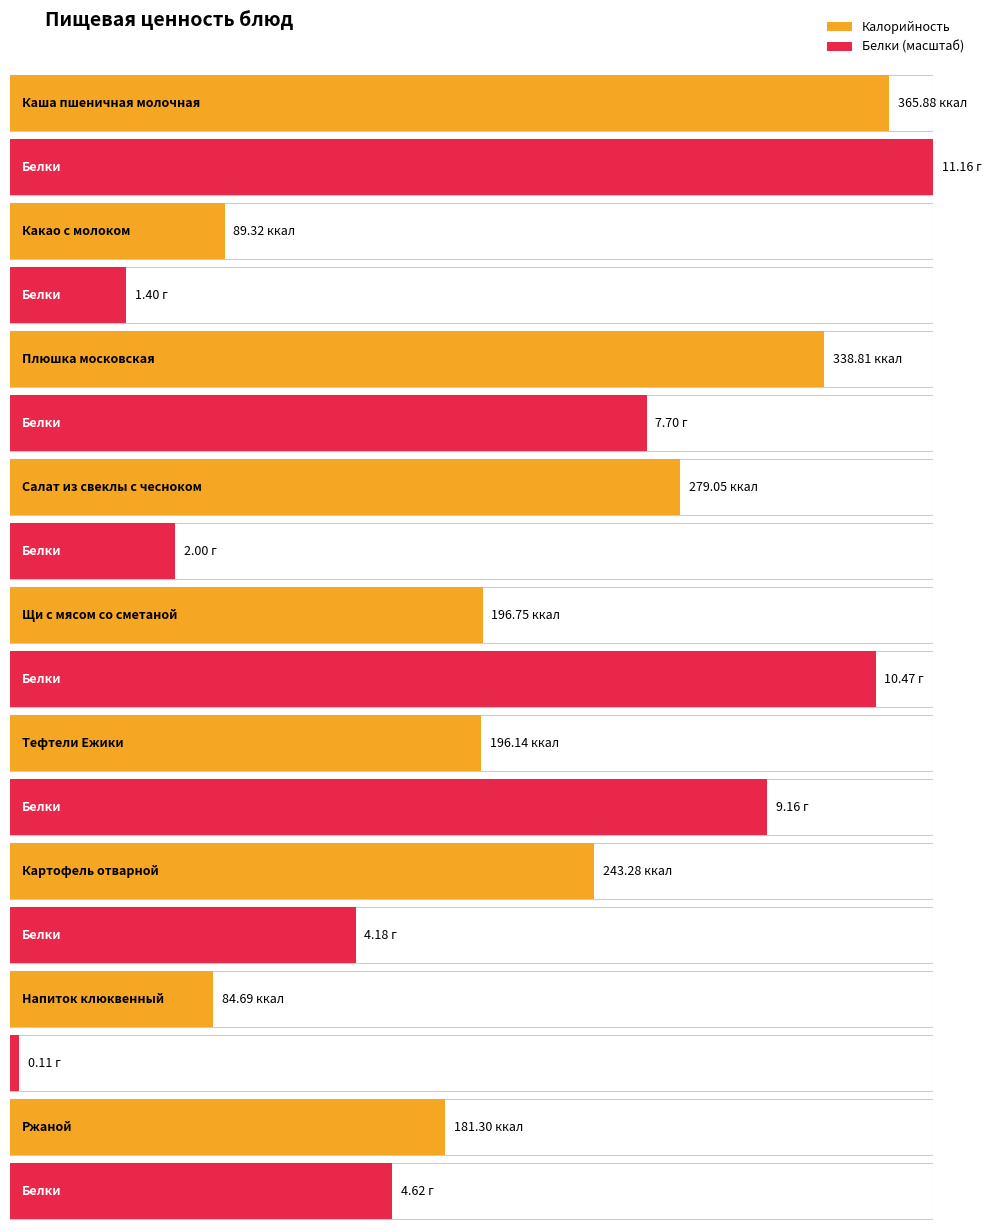

What is the sum of the Белки values at Ржаной and Тефтели Ежики?

13.8